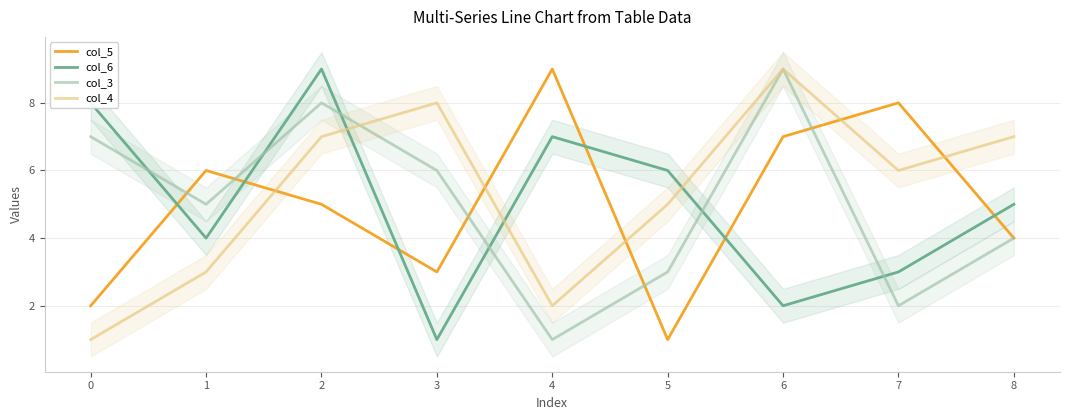

What is the average value of the col_4 series?

5